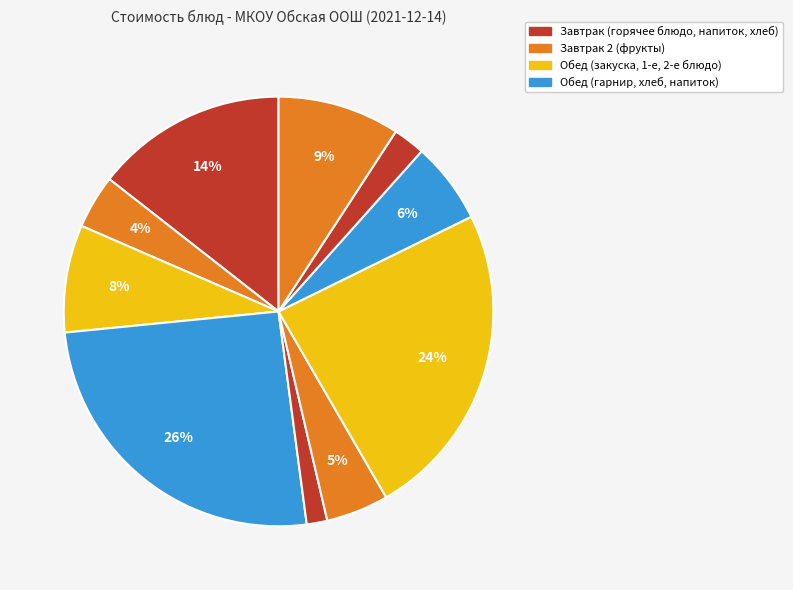

Count the number of slices in the pie.

10